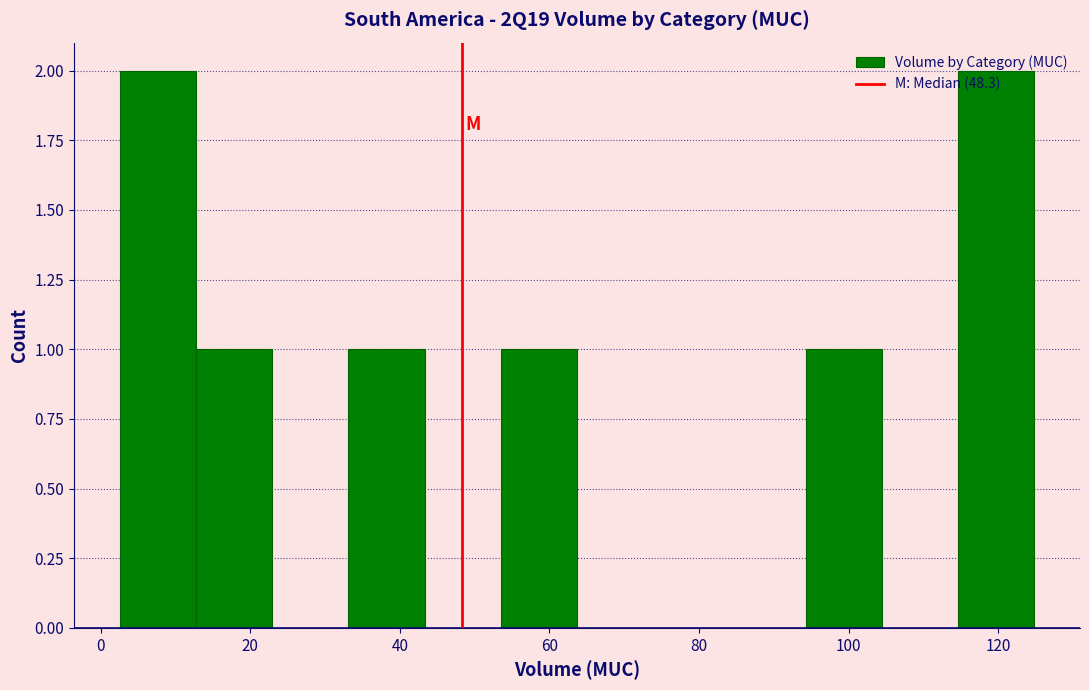

Reading left to right, transcribe this chart: for each bar, give the range it covers on the x-axis and its height. Neither the bar edges nor the heights are printed on the chart, so give them approximately, as read against the axes.

2 to 12: 2
12 to 22: 1
22 to 34: 0
34 to 44: 1
44 to 54: 0
54 to 64: 1
64 to 74: 0
74 to 84: 0
84 to 94: 0
94 to 104: 1
104 to 114: 0
114 to 124: 2